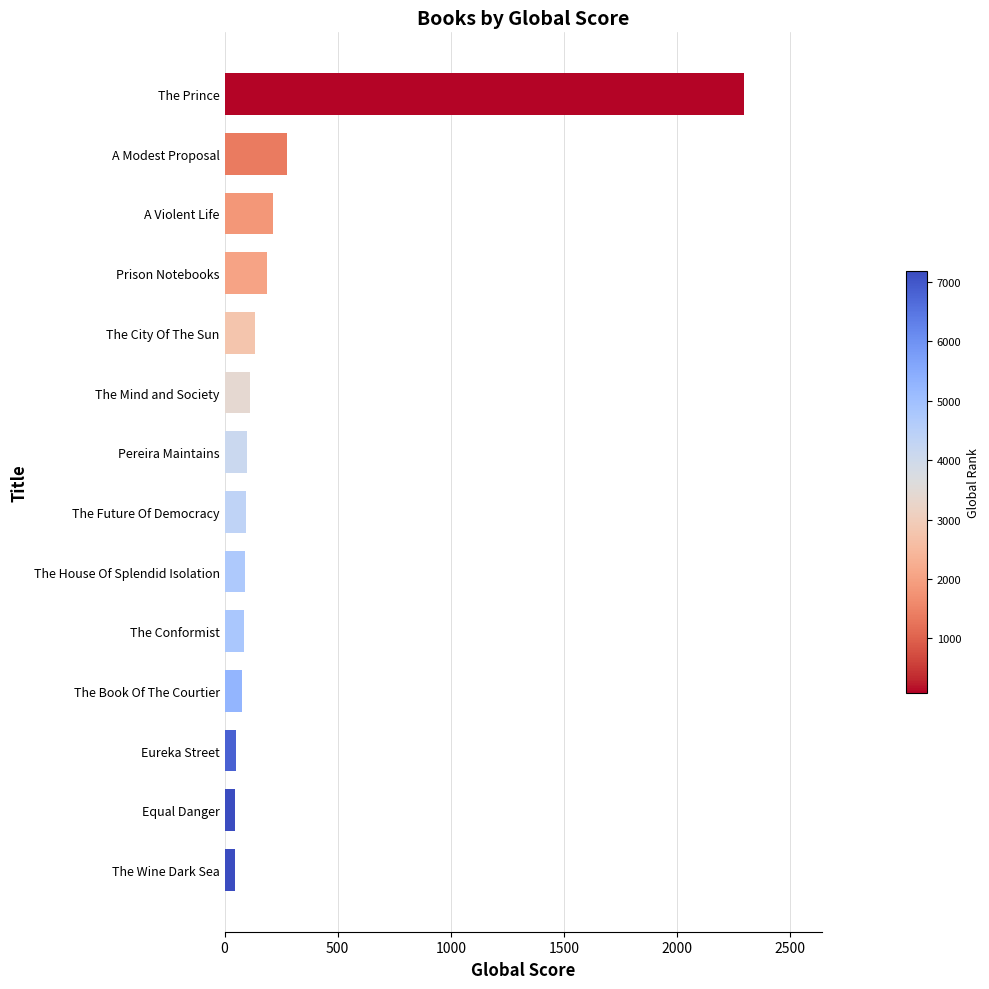

What is the greatest value displayed?

2295